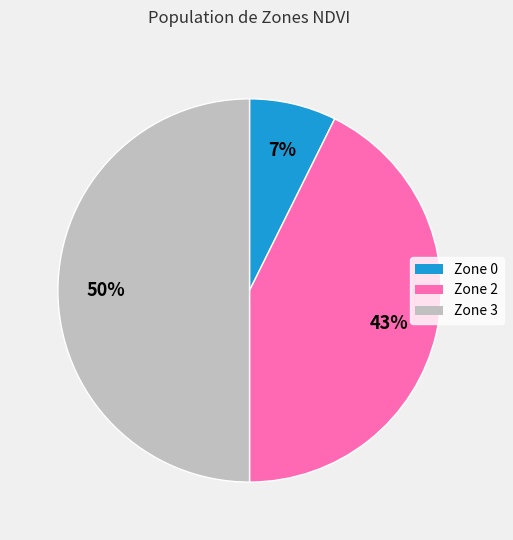

How many slices are in this pie chart?

3